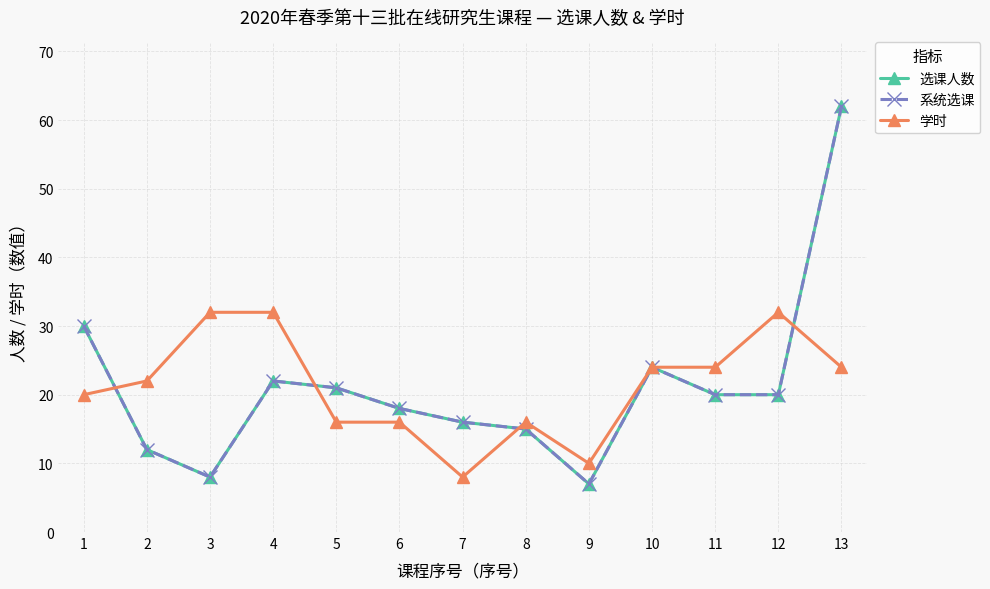

Is this an area chart (filled region under the line)?

No